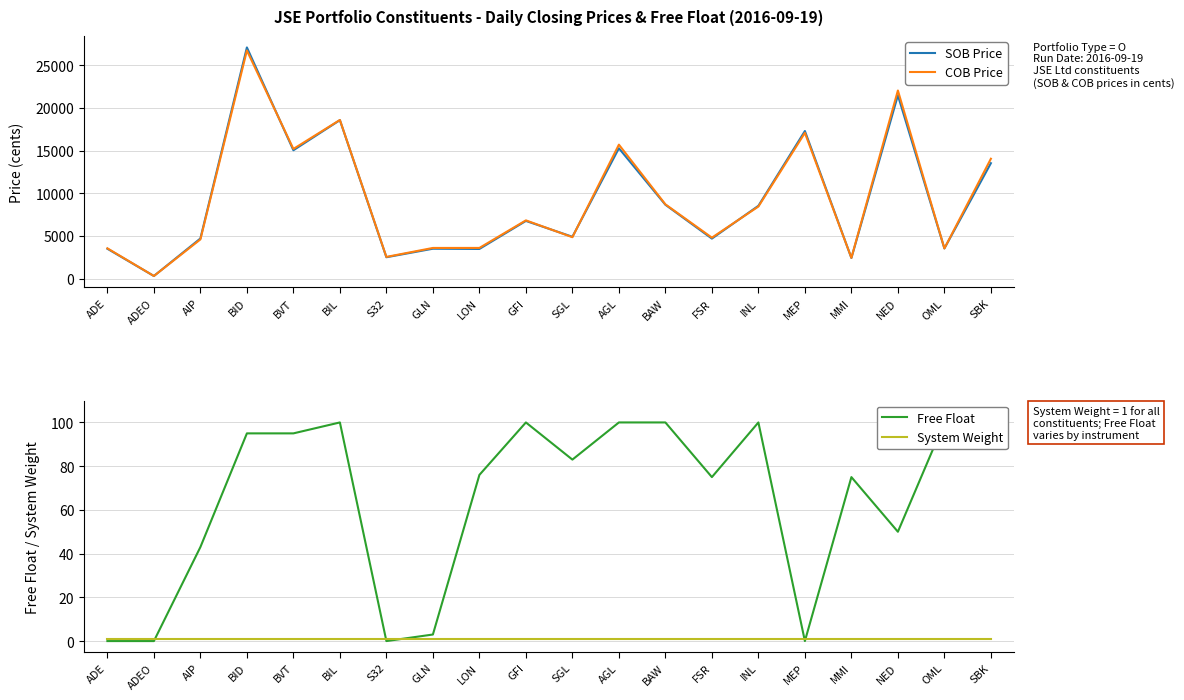

Where does the SOB Price series first go above 6758?

BID